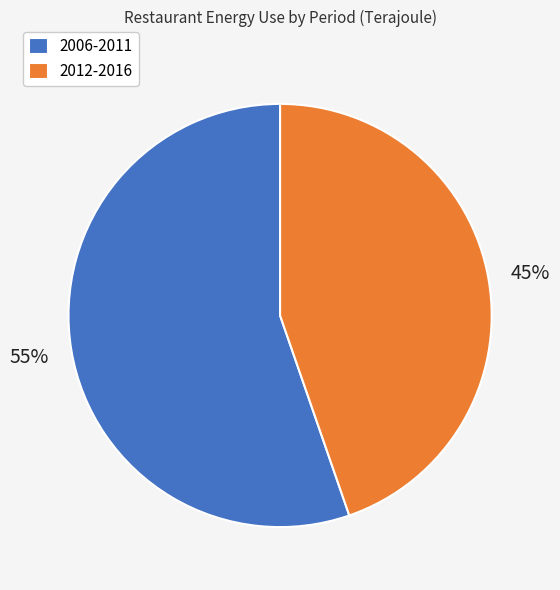

How many segments does this pie chart have?

2